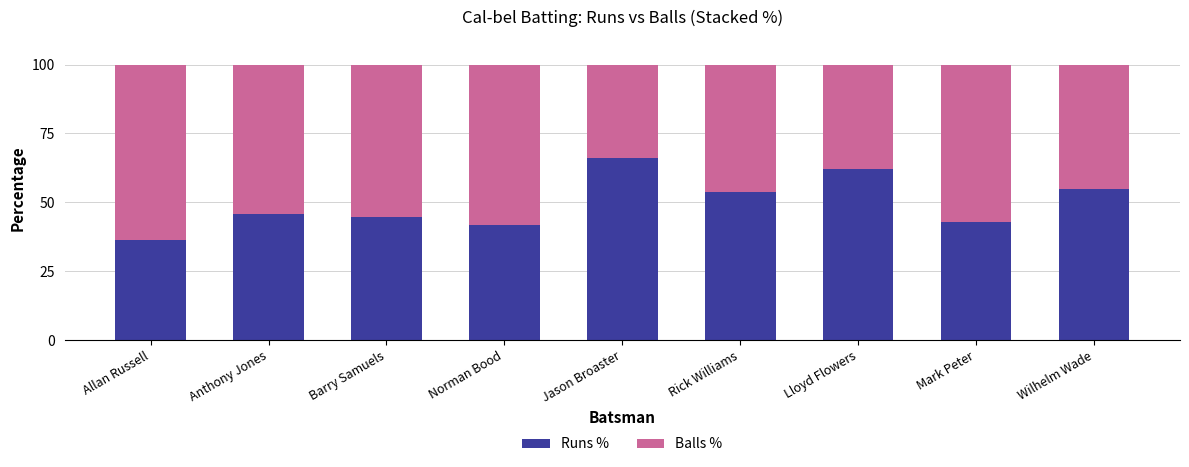

How many series are shown in this chart?

2